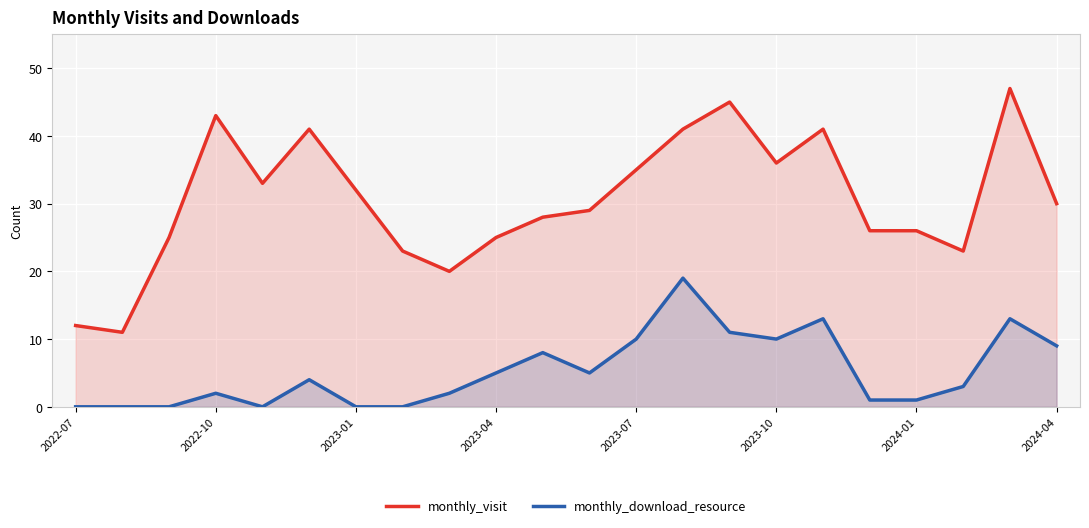

In monthly_visit, how many points are higher than both neighbors (excluding endpoints)?

5